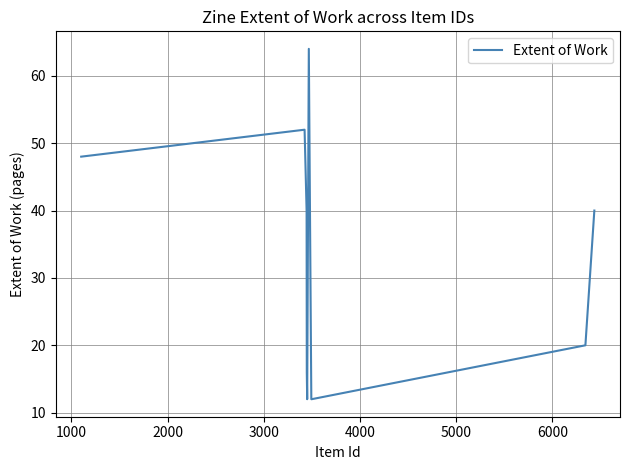

What is the difference between the second highest and second lowest values?

40